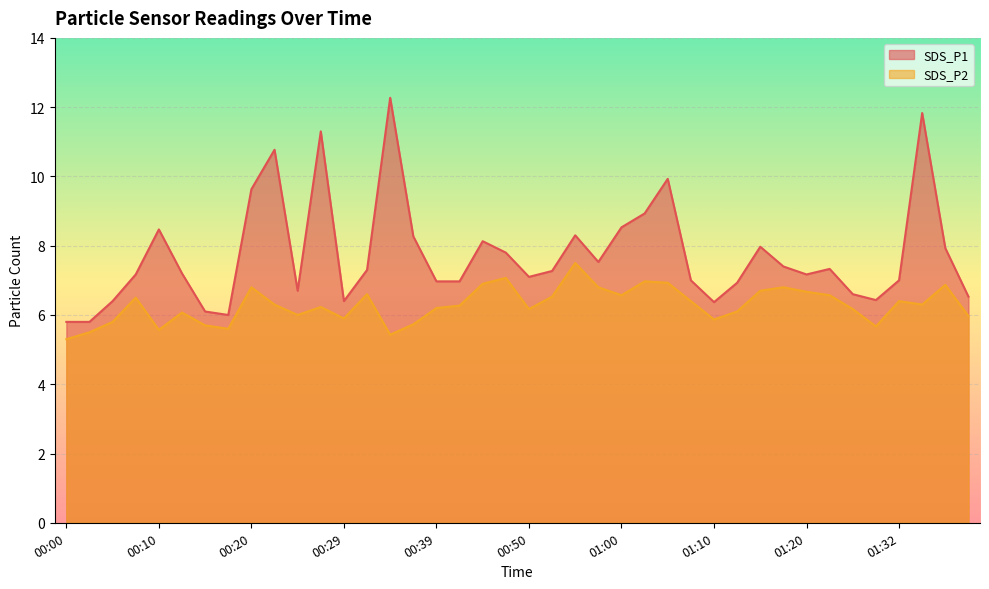

List the labels in order of SDS_P2 value, smallest first.

00:00, 00:34, 00:02, 00:10, 00:17, 01:29, 00:15, 00:37, 00:05, 01:10, 00:29, 01:40, 00:25, 00:12, 01:12, 00:50, 01:26, 00:39, 00:27, 00:42, 00:22, 01:34, 01:07, 01:32, 00:07, 00:52, 01:00, 01:23, 00:32, 01:20, 01:15, 00:20, 00:57, 01:17, 01:37, 00:45, 01:05, 01:02, 00:47, 00:55